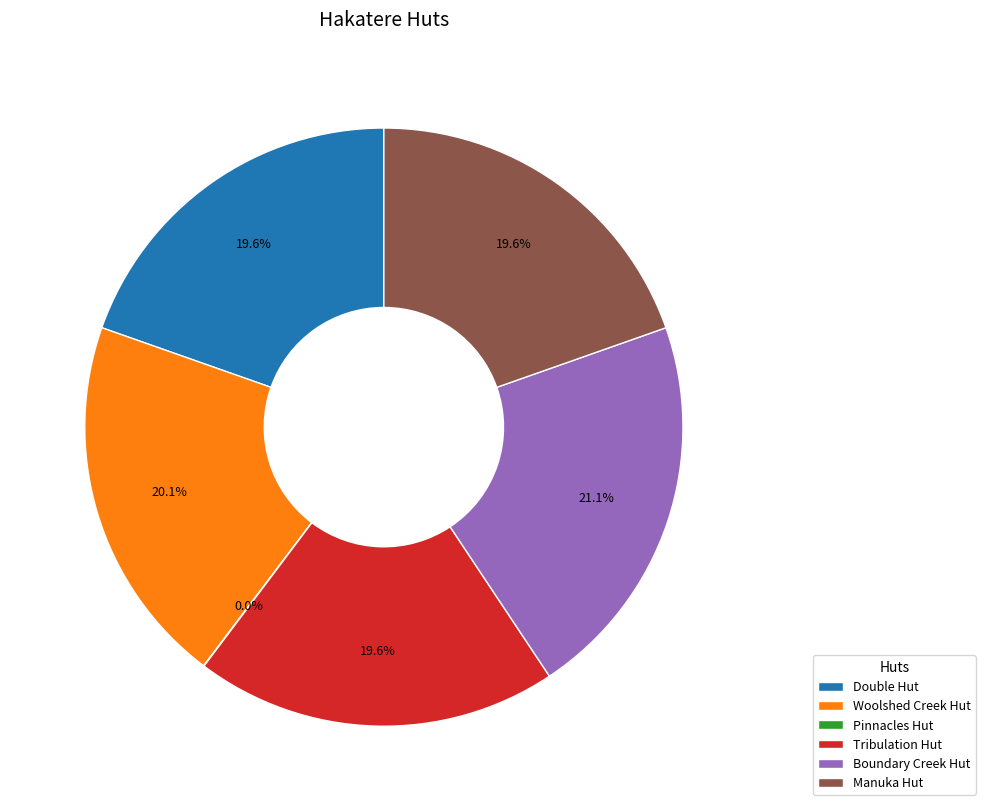

How much of the chart is everything except Double Hut?

80.4%